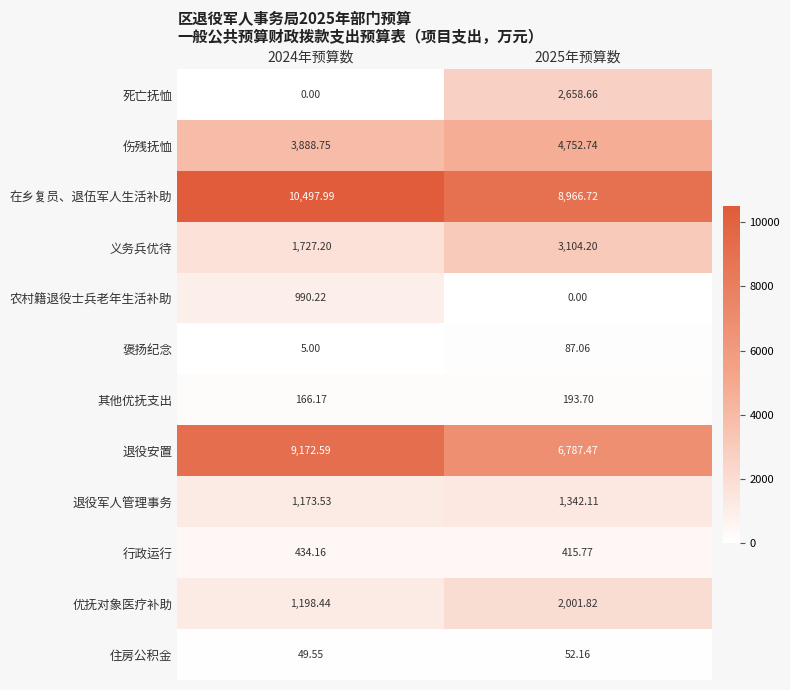

Between 2024年预算数 and 2025年预算数, which series saw the biggest shift?

死亡抚恤